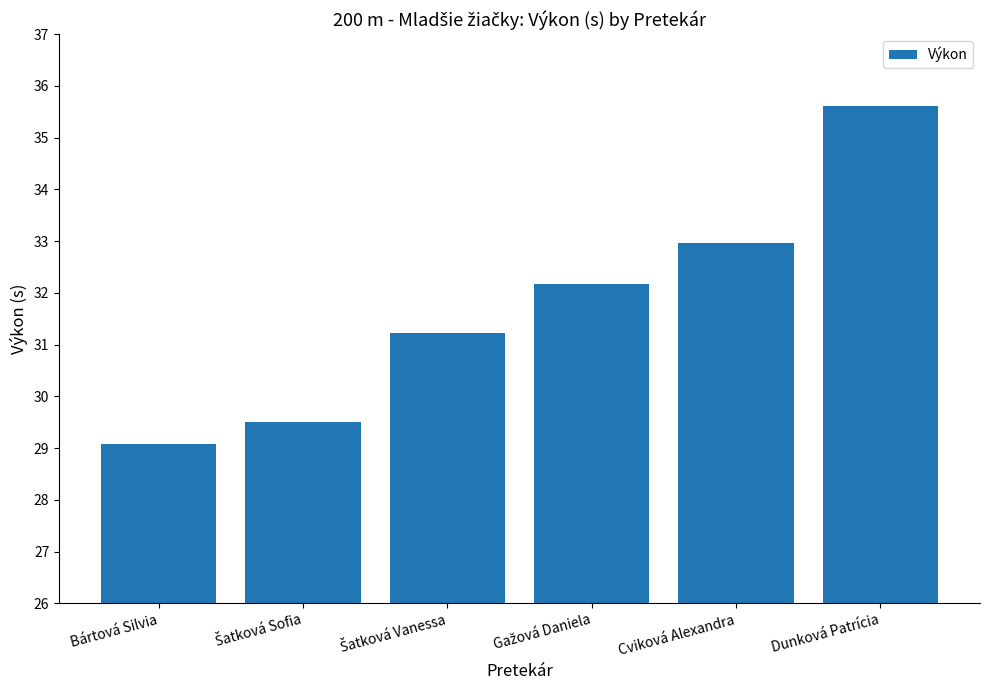

The chart shows a value of 48.0 at Dunková Patrícia. True or false?

False